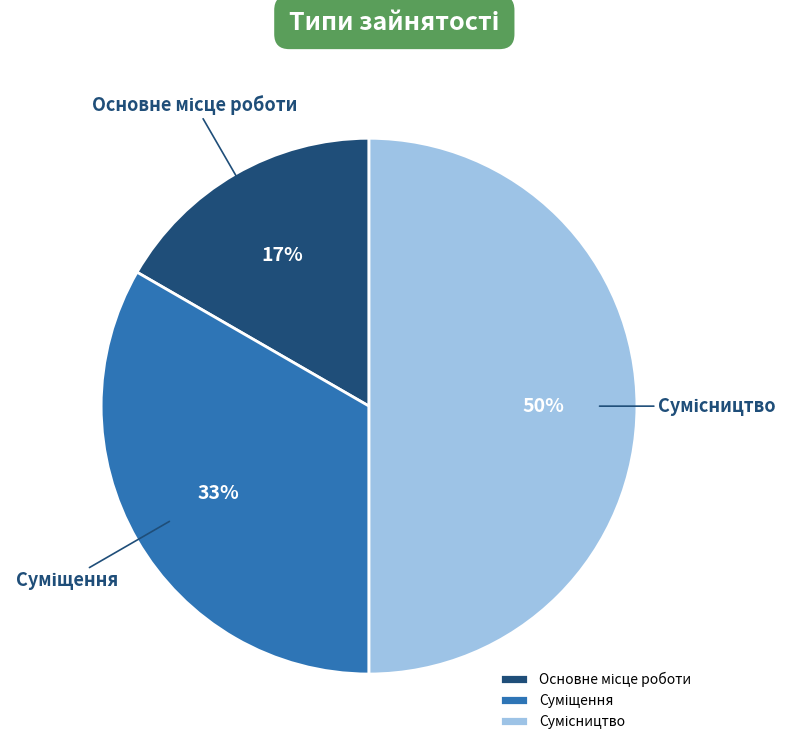

To the nearest percent, what is the difference between the largest and smallest slice percentages?

33%